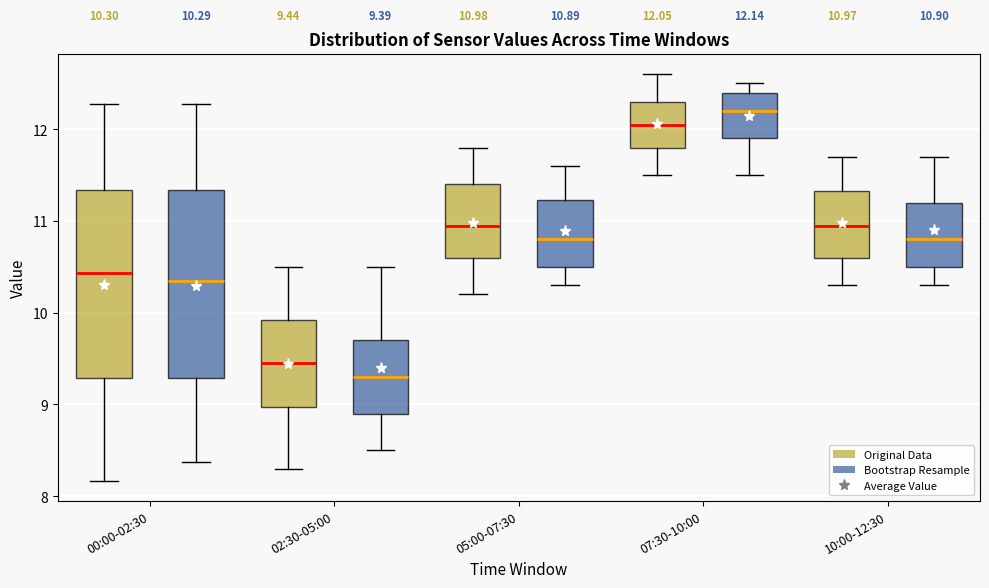

Which box's median line is the lowest?

02:30-05:00 (Bootstrap Resample)